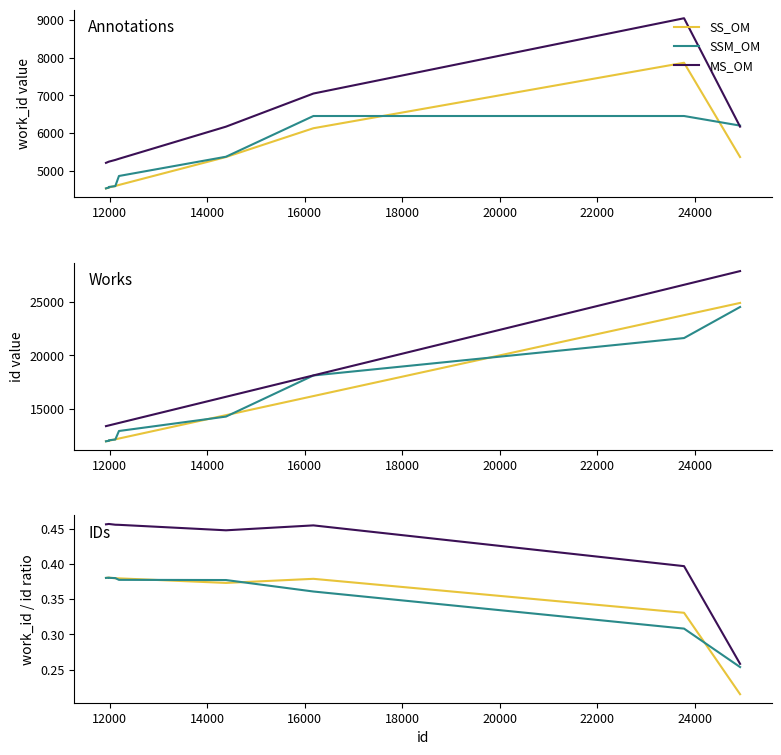

What is the value of the SS_OM point at the 2nd from the left?

0.4